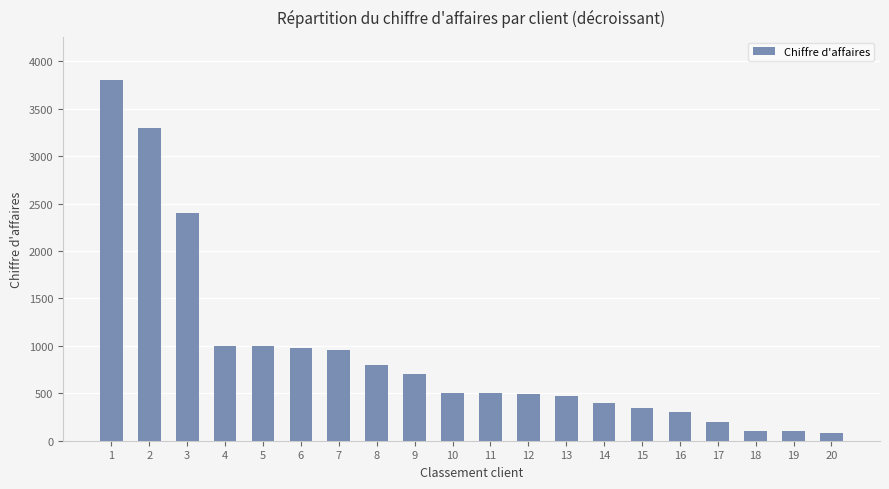

What is the minimum value shown in the chart?

80